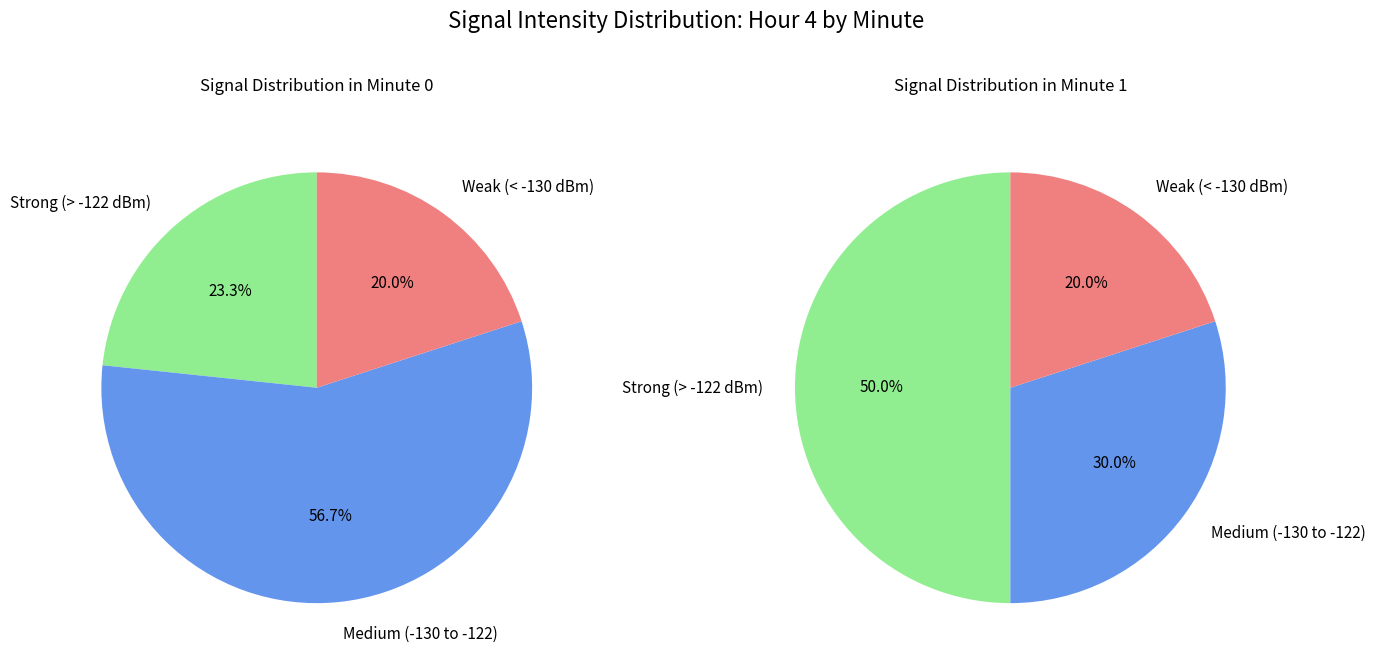

What is the change in value from minute_counts to 1?

-20